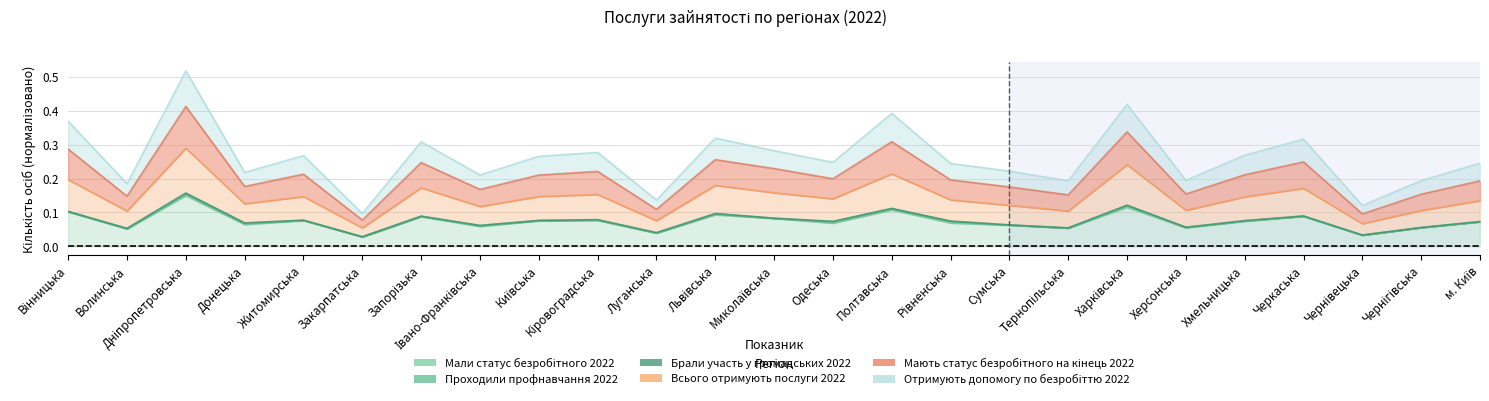

At which label is Мають статус безробітного на кінець 2022 closest to 0?

Закарпатська